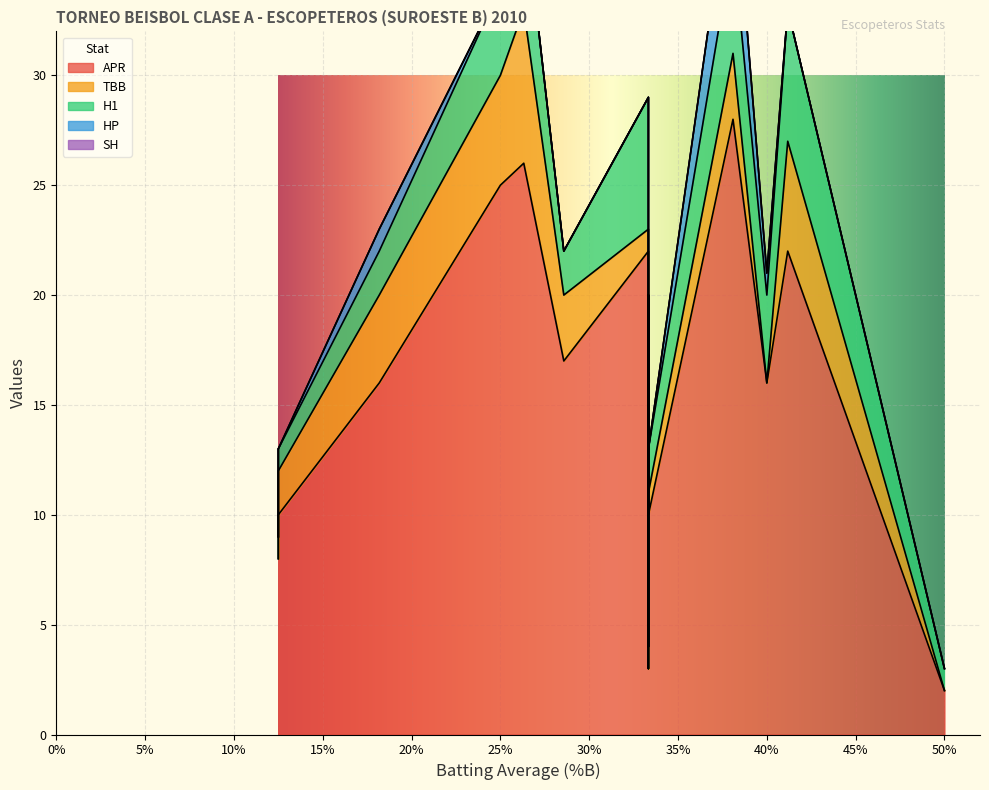

The APR series shows 16 at F. DEDOS. True or false?

True